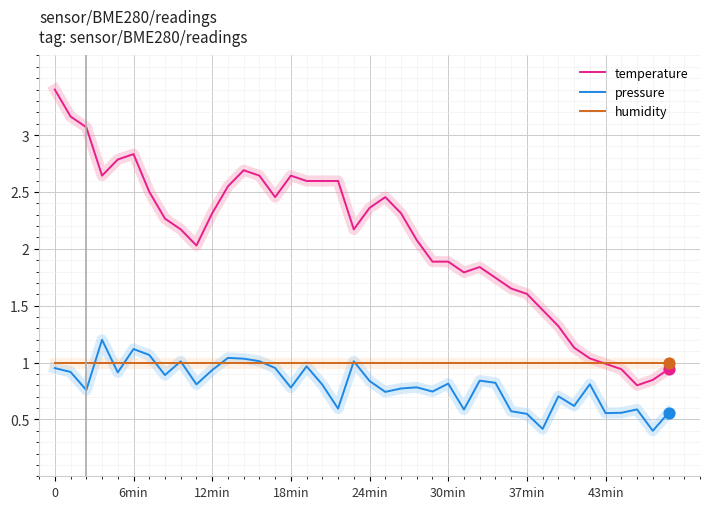

Which series has the widest spread of values?

temperature